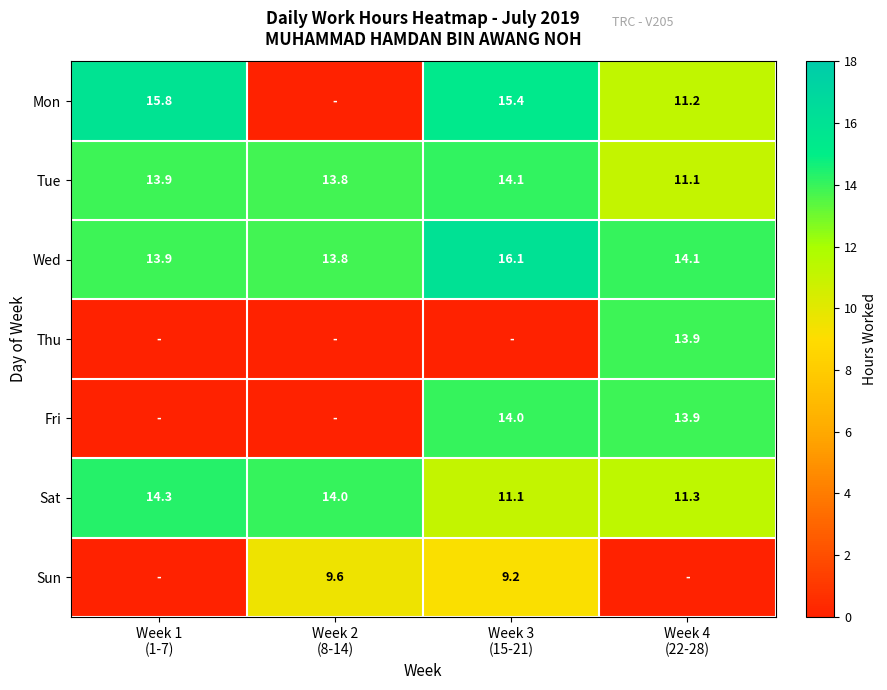

What is the difference between the maximum and second lowest values in the Tue series?

0.3